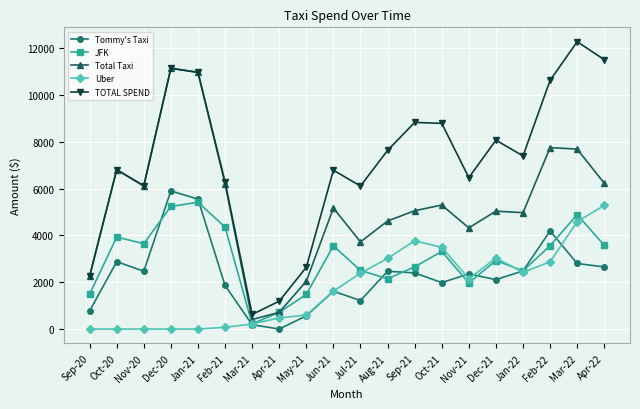

True or false: Tommy's Taxi and TOTAL SPEND intersect in this chart.

False